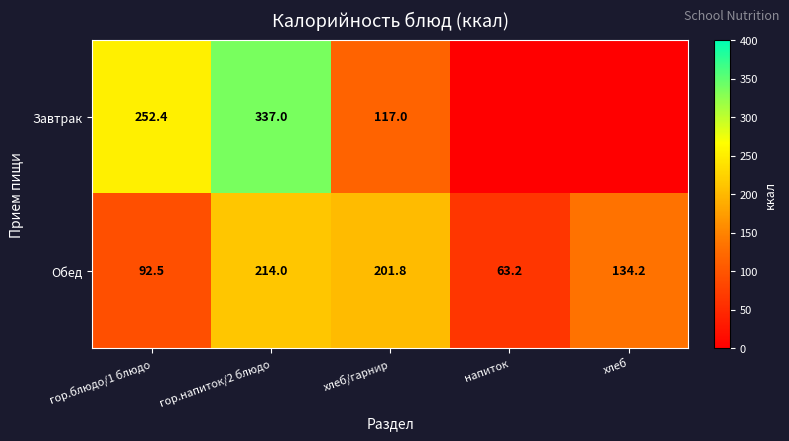

At which label does Обед first exceed 134?

гор.напиток/2 блюдо